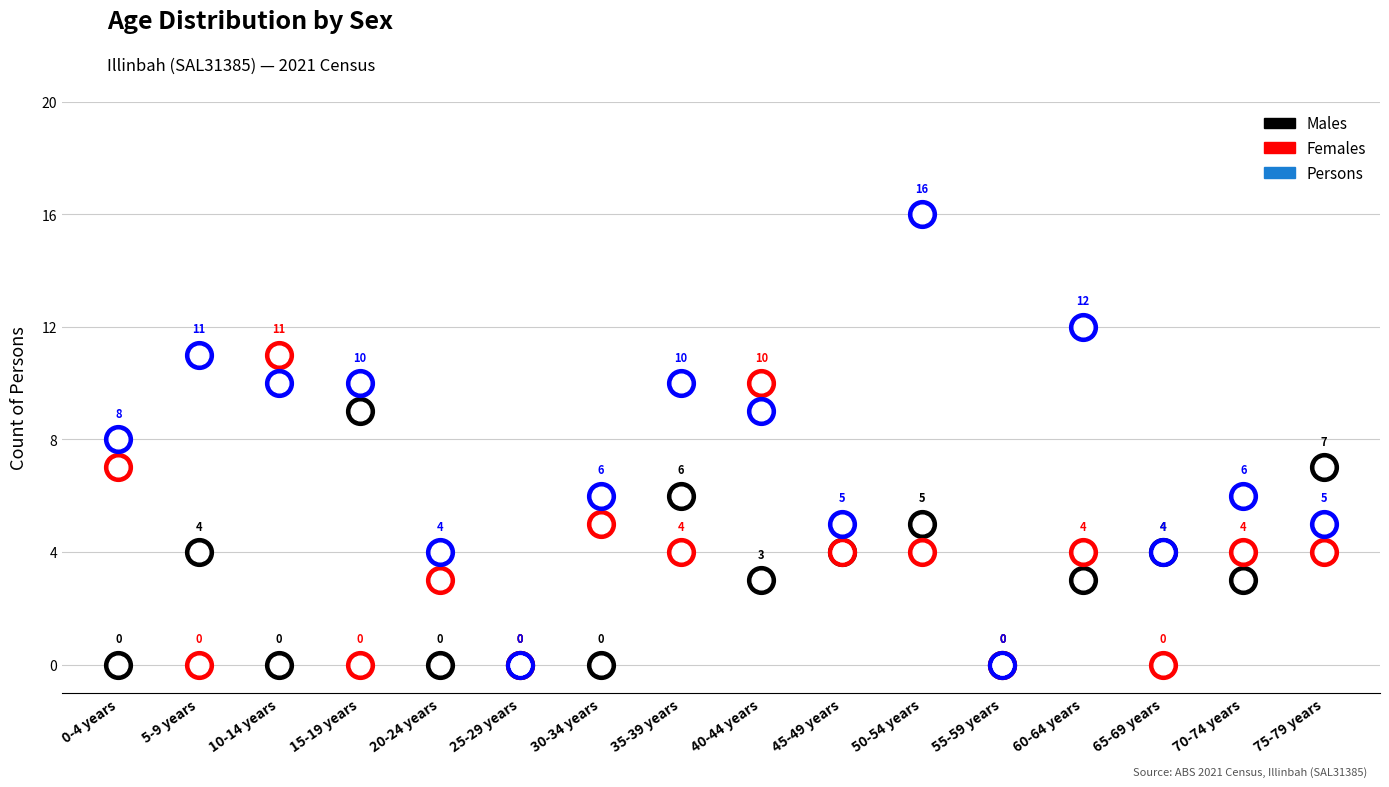

Which series has the largest total across all categories?

Persons